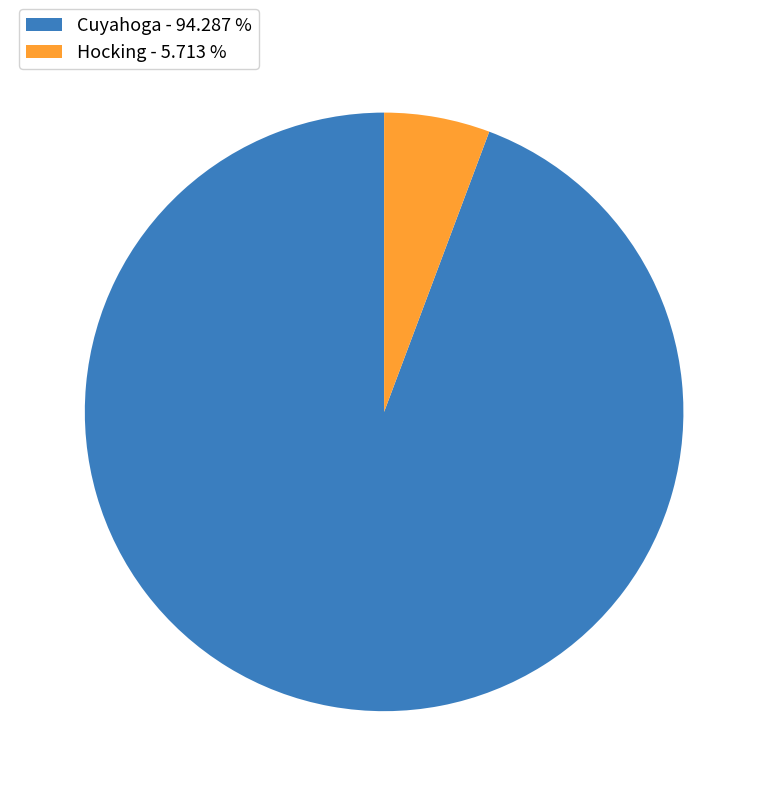

Count the number of slices in the pie.

2